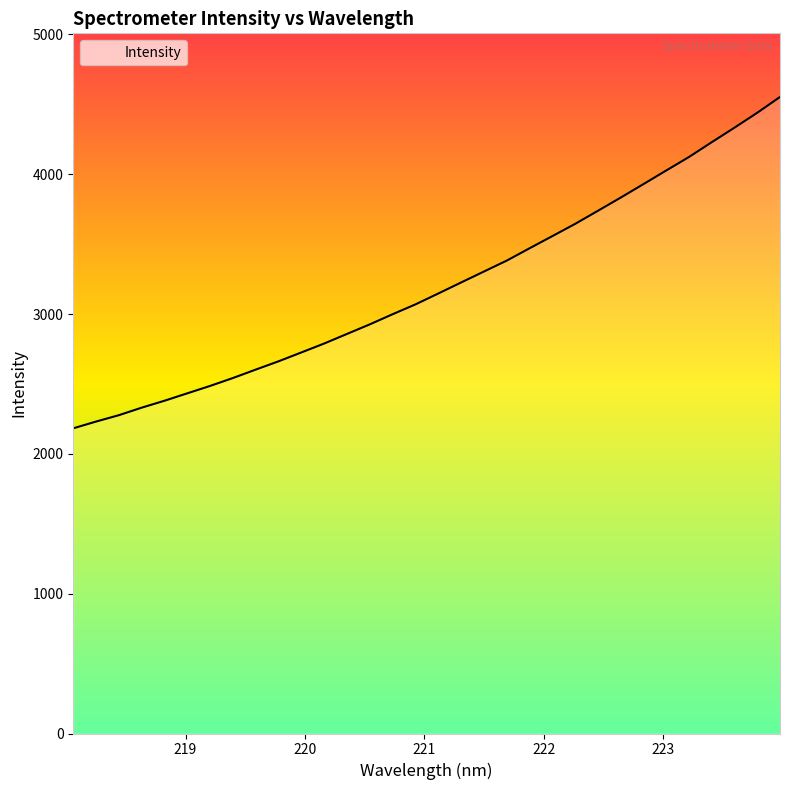

What is the greatest value displayed?

4552.7